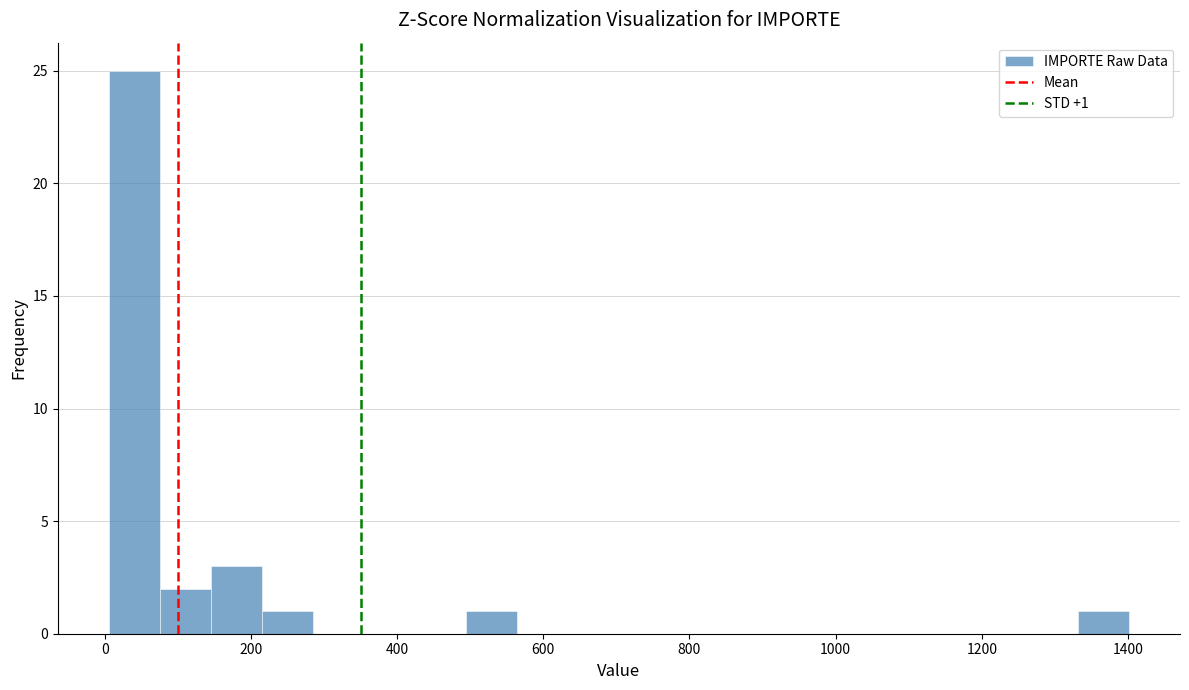

Read against the x-axis, roughly where is the centre of the tallest bar?

40